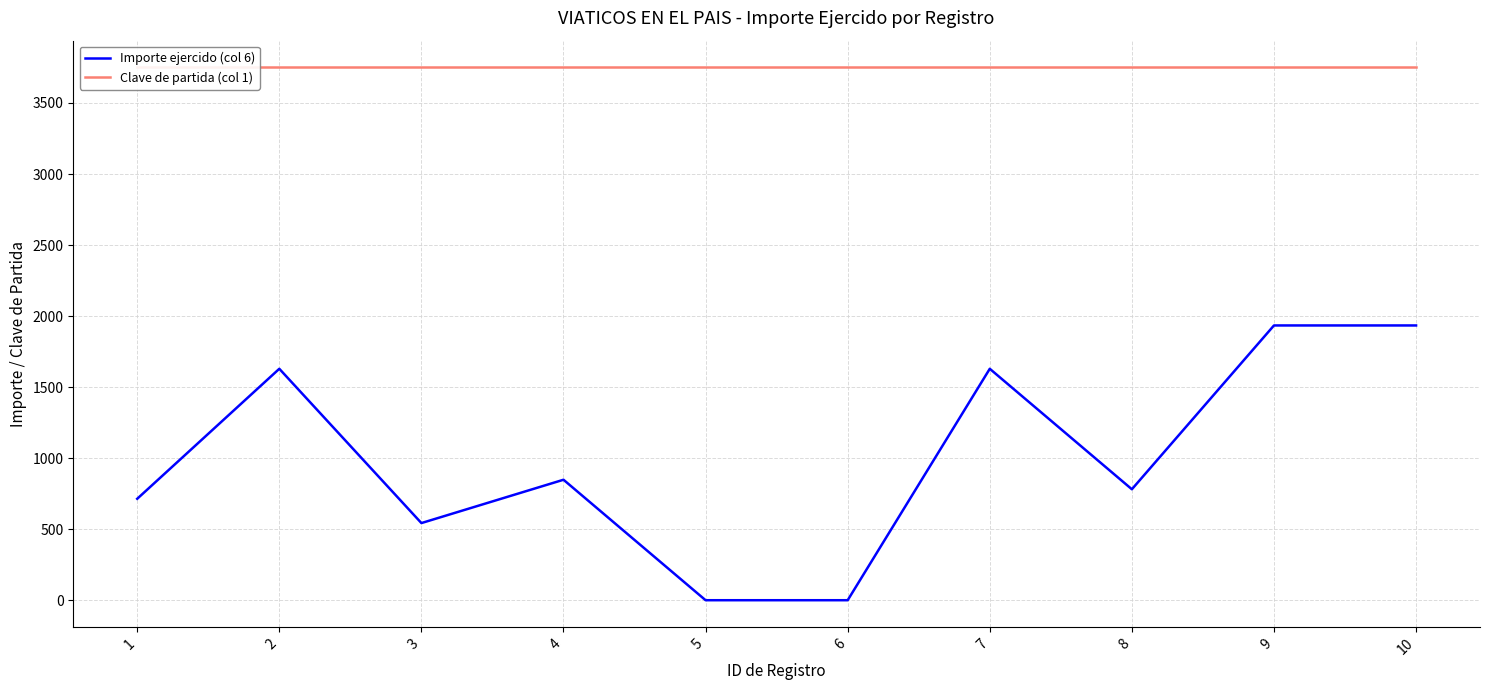

Rank the series by their maximum value, from highest to lowest.

Clave de partida (col 1), Importe ejercido (col 6)